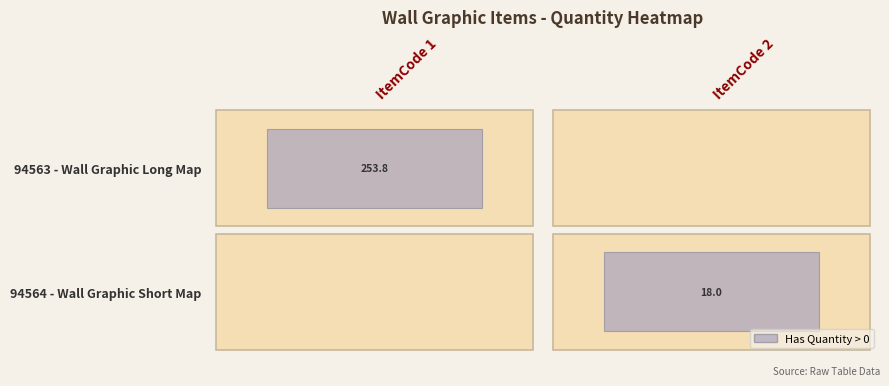

What is the approximate value of 94564 at 2?

18.0